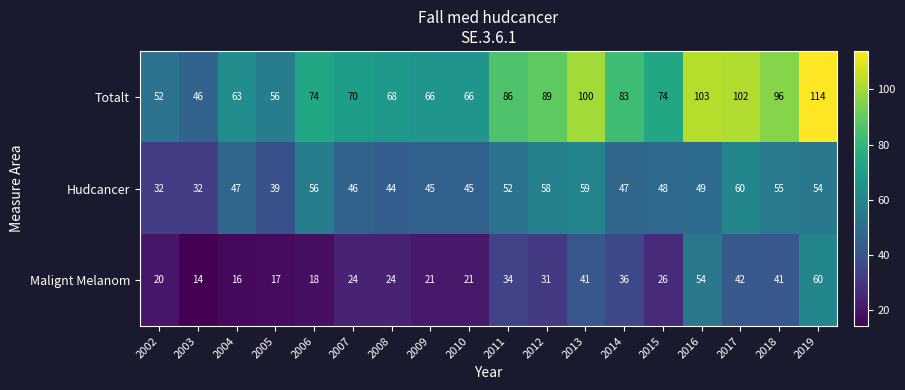

Where does the Malignt Melanom series first go above 26?

2011